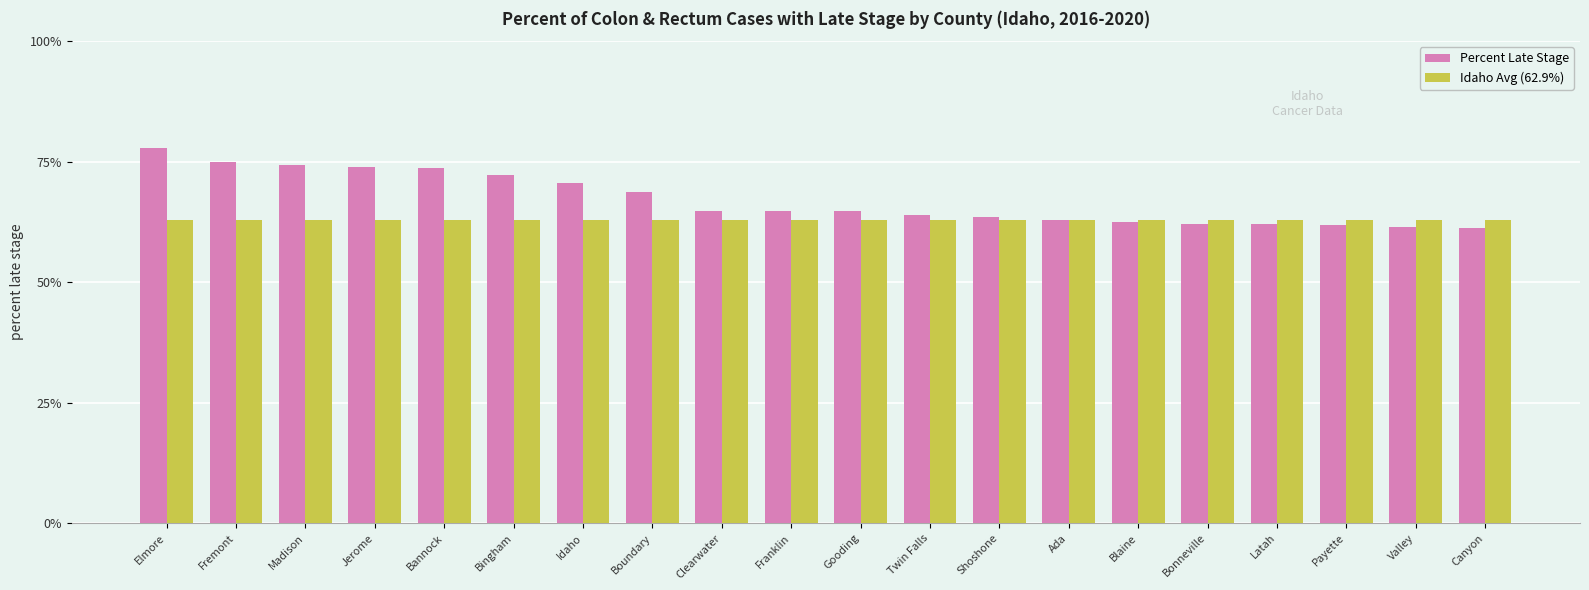

At how many categories does at least one series exceed 67?

8